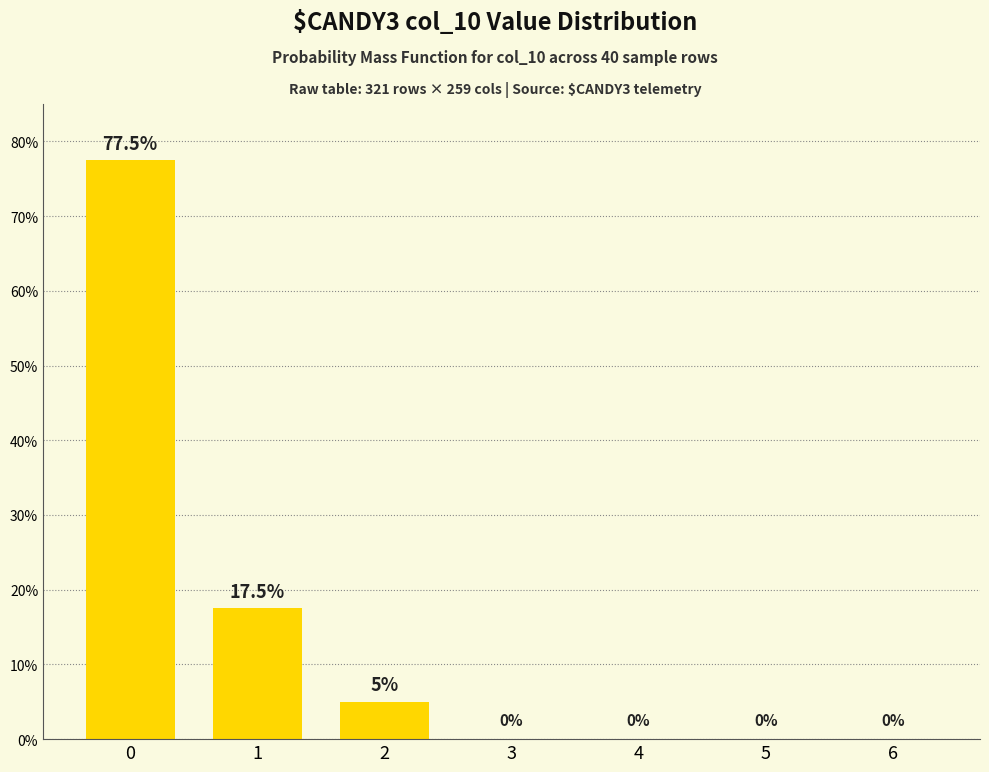

What is the change in value from 2 to 6?

-5.0